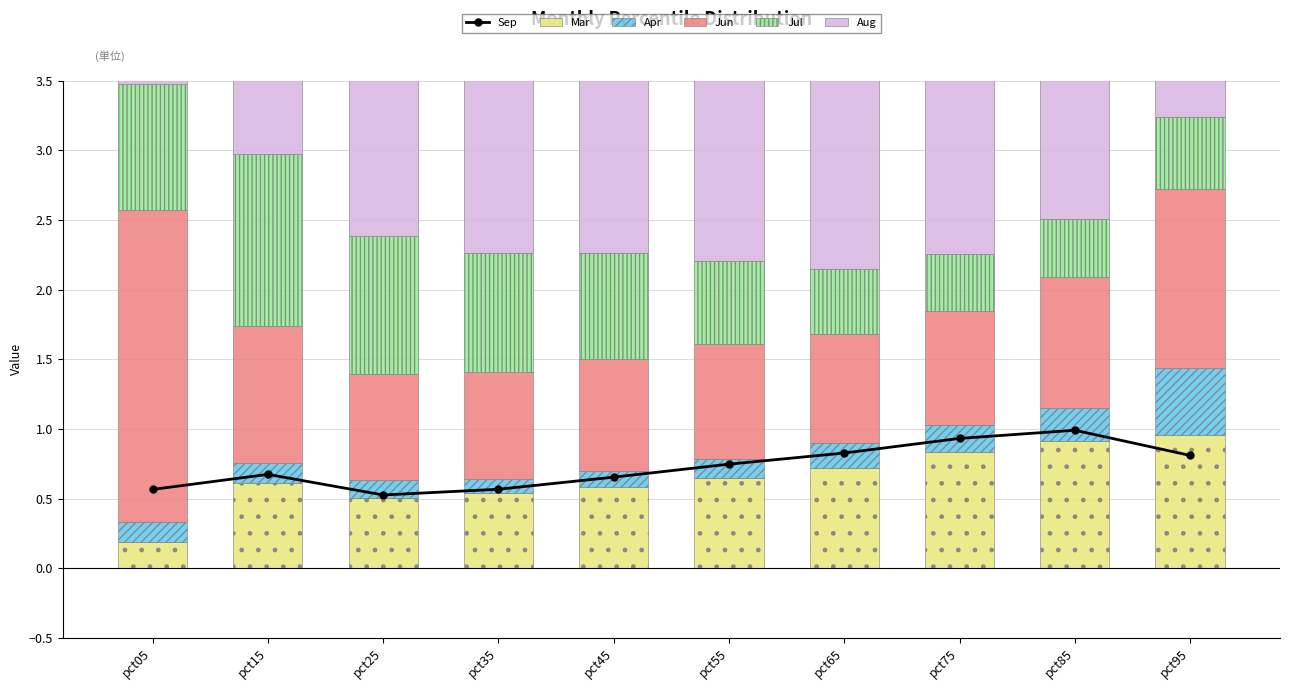

How many data points does each series have?

10